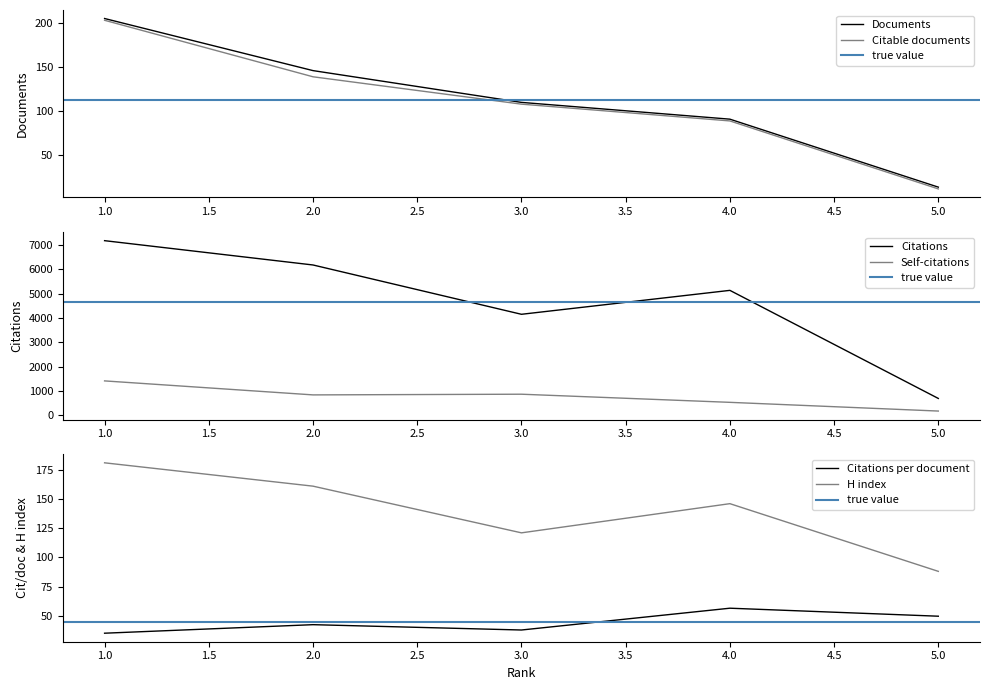

At how many categories does at least one series exceed 6511?

1